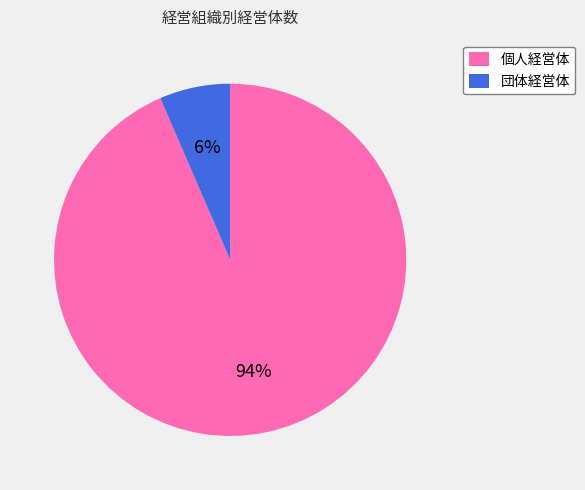

What is the largest slice in the pie chart?

個人経営体